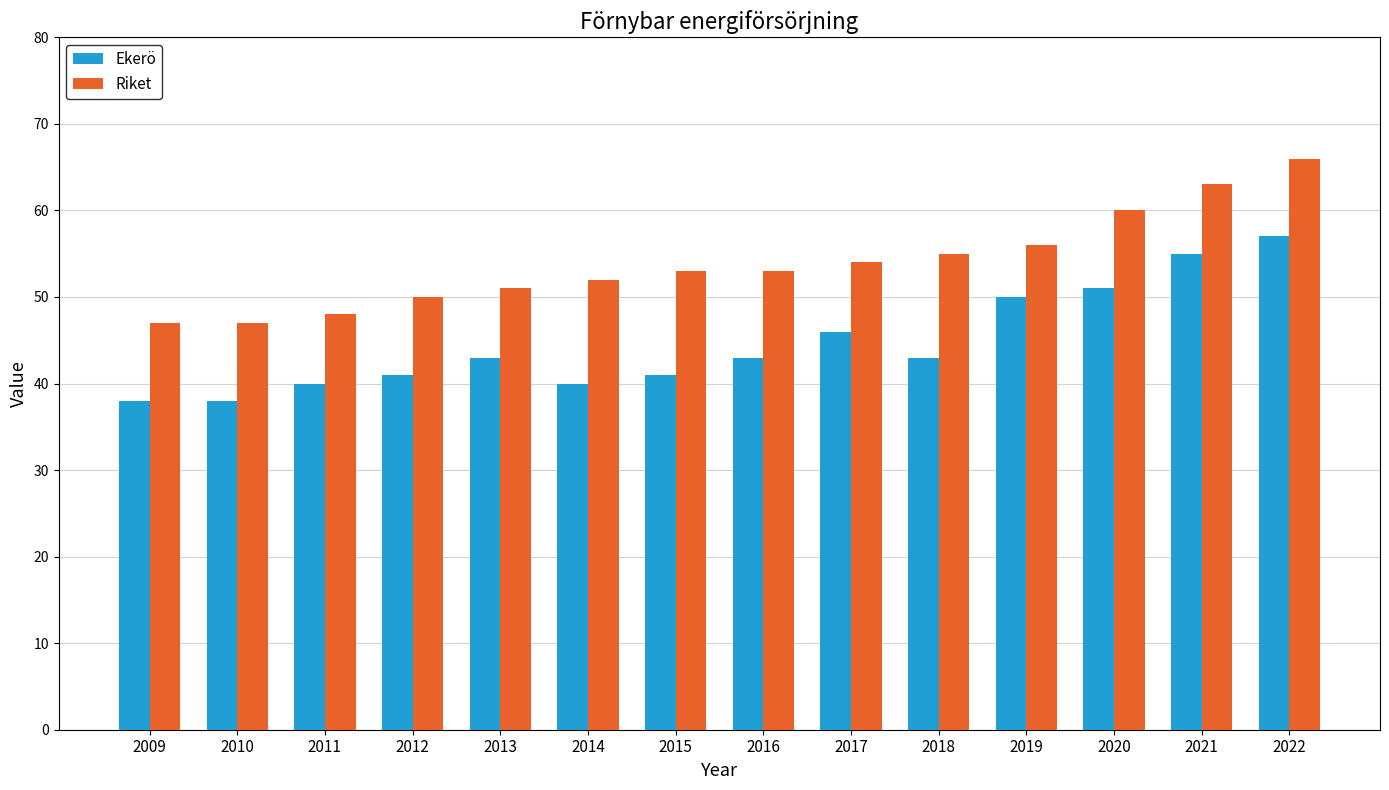

What is the lowest value of the Riket series?

47